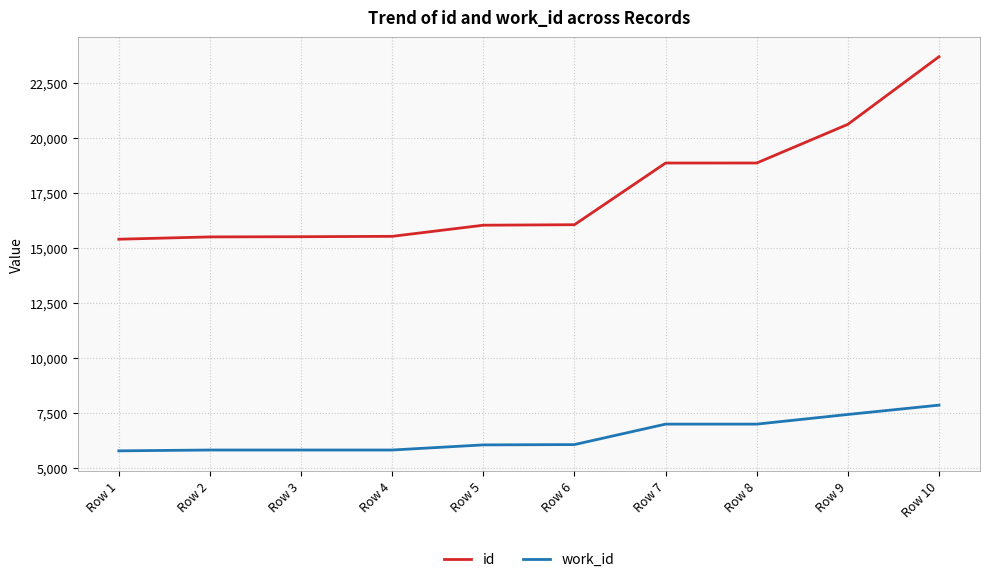

At which category is the sum across all series the highest?

Row 10